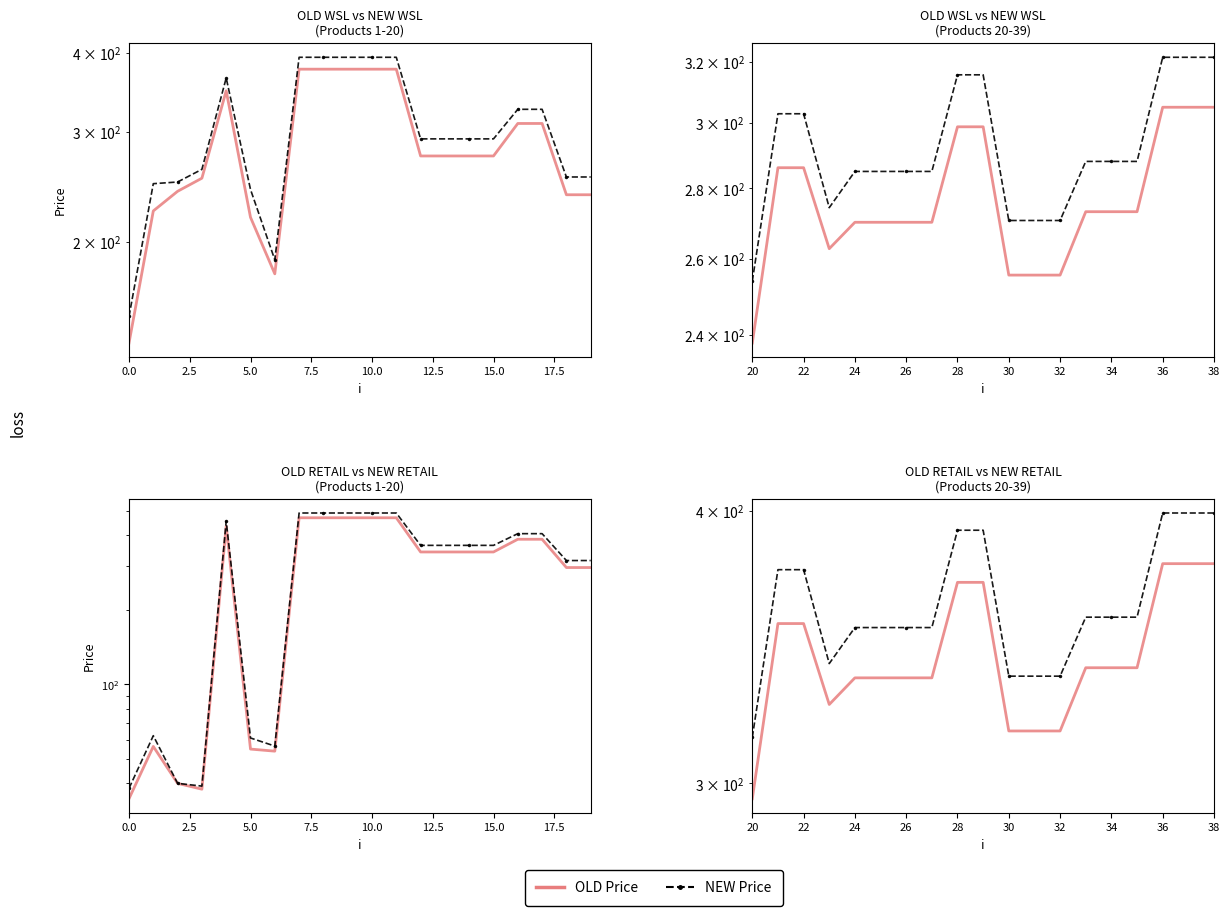

Rank the series by their average value, from lowest to highest.

OLD WSL, NEW WSL, OLD RETAIL, NEW RETAIL